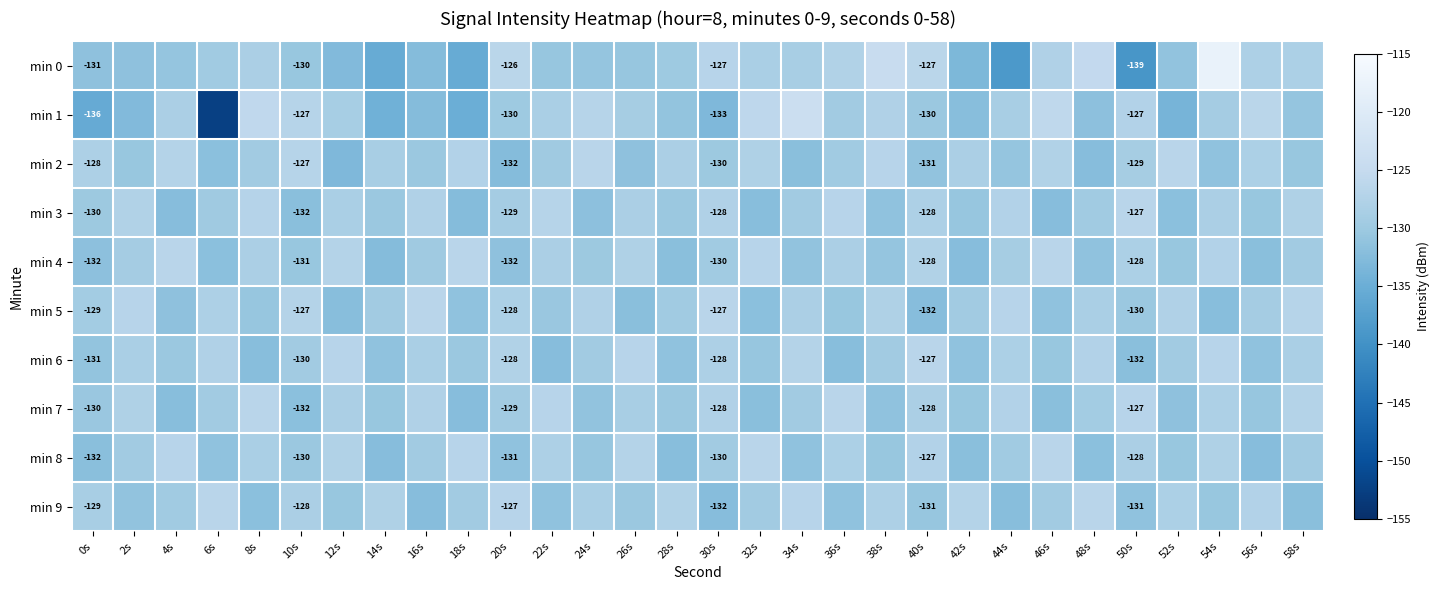

Where is min 9 nearest to the value -129?

0s